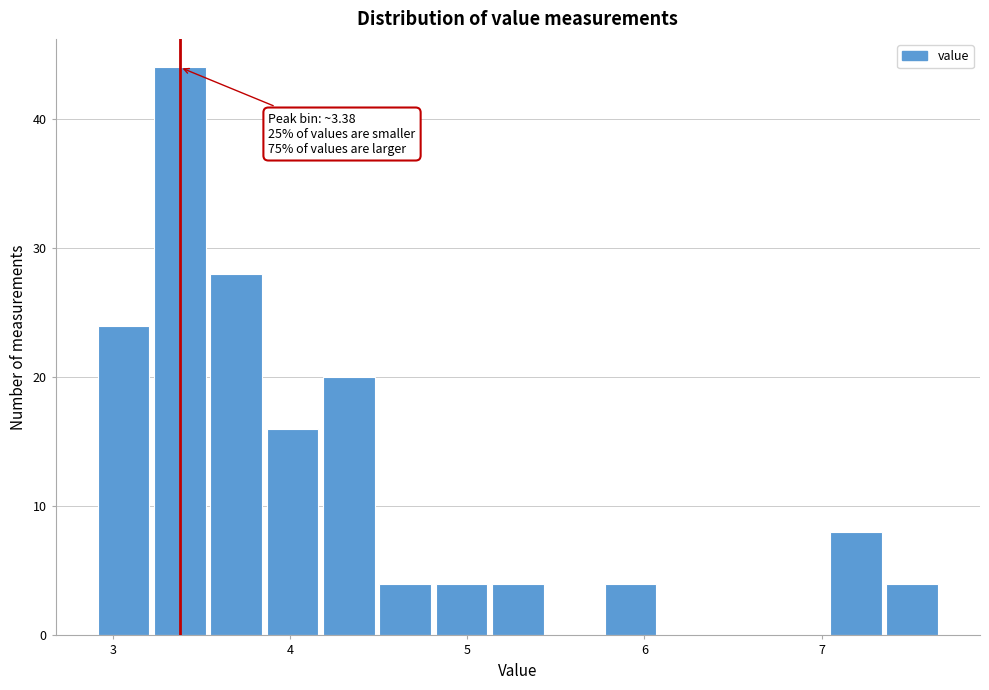

Read against the x-axis, roughly where is the centre of the tallest bar?

3.4